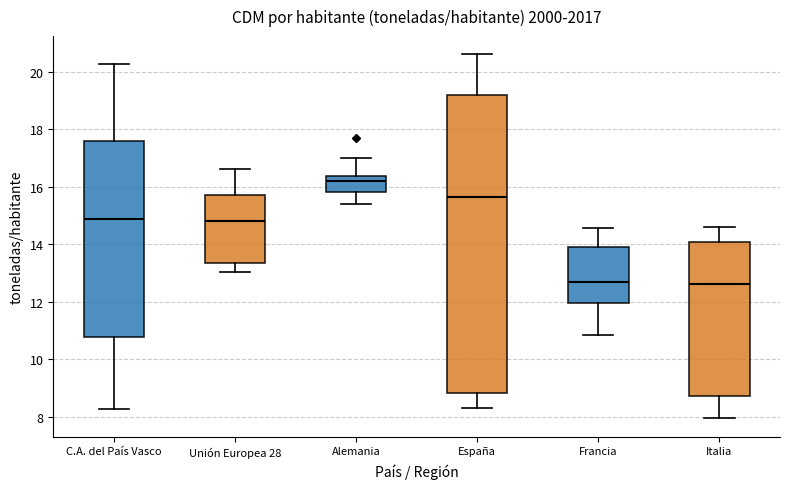

Reading left to right, read every box against the y-axis: the position of its median line, the range the box covers, and the ends of its whiskers. The values are not printed on the chart, so give them approximately, as read against the axis.

C.A. del País Vasco: median 14.8, box 10.8 to 17.6, whiskers 8.2 to 20.2
Unión Europea 28: median 14.8, box 13.4 to 15.8, whiskers 13.0 to 16.6
Alemania: median 16.2, box 15.8 to 16.4, whiskers 15.4 to 17.0
España: median 15.6, box 8.8 to 19.2, whiskers 8.4 to 20.6
Francia: median 12.6, box 12.0 to 13.8, whiskers 10.8 to 14.6
Italia: median 12.6, box 8.8 to 14.0, whiskers 8.0 to 14.6